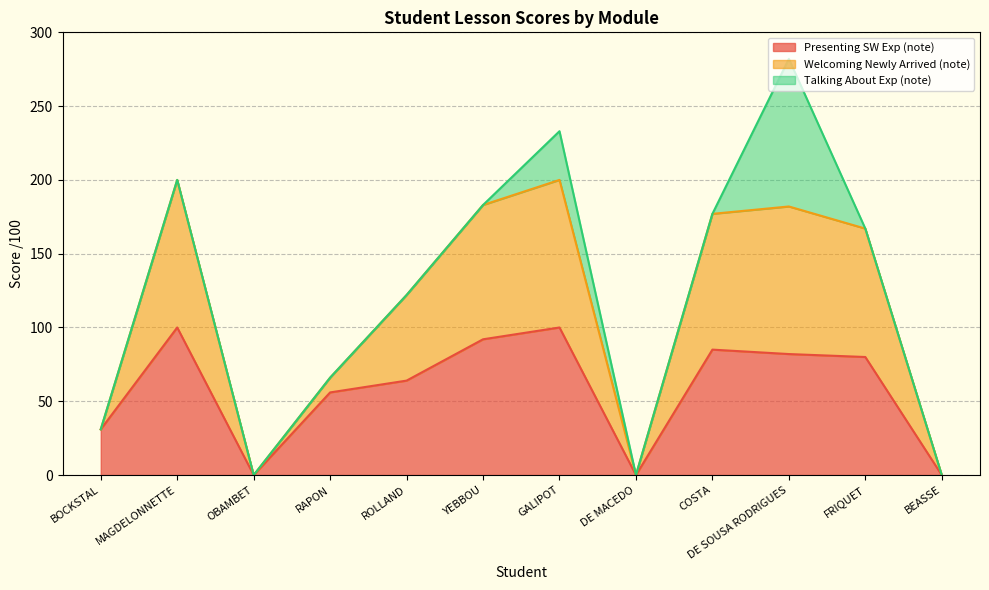

At which category is the sum across all series the highest?

DE SOUSA RODRIGUES